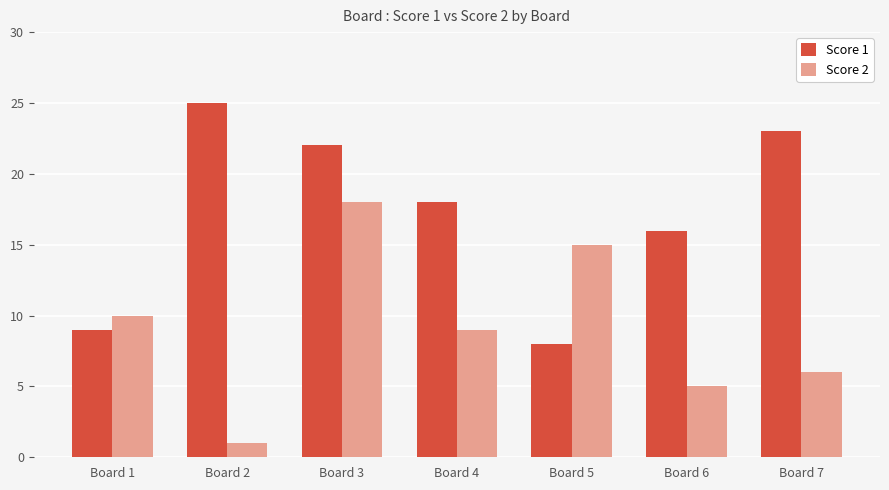

The value of Score 2 at Board 2 is 1. True or false?

True